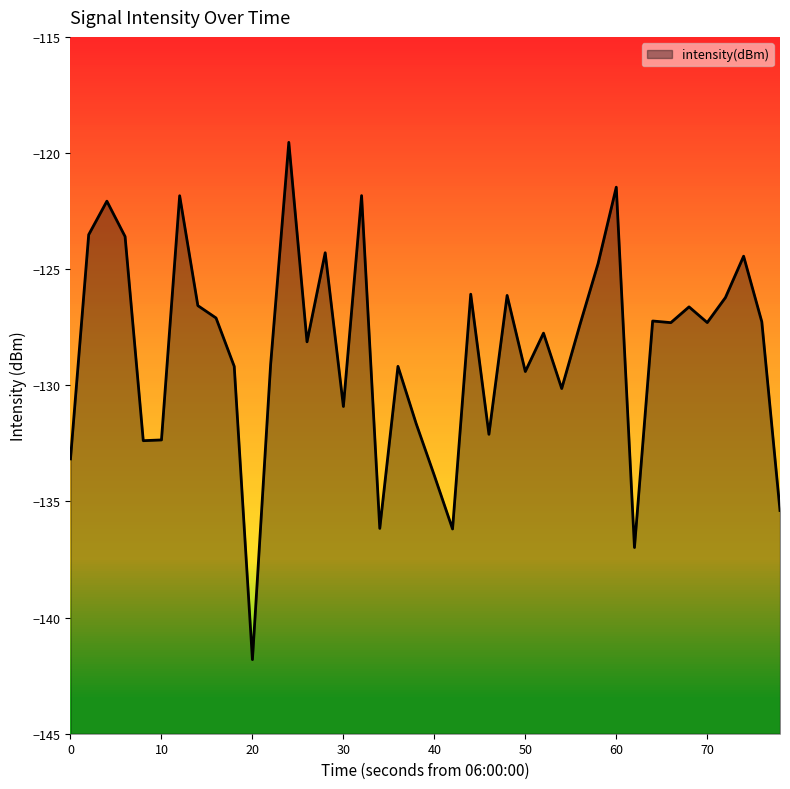

List the labels in order of value, smallest first.

10, 31, 21, 17, 39, 20, 0, 40, 50, 23, 19, 15, 27, 25, 9, 18, 11, 13, 26, 28, 33, 35, 38, 32, 80, 34, 70, 36, 24, 22, 29, 37, 14, 30, 10, 20, 60, 16, 30, 12